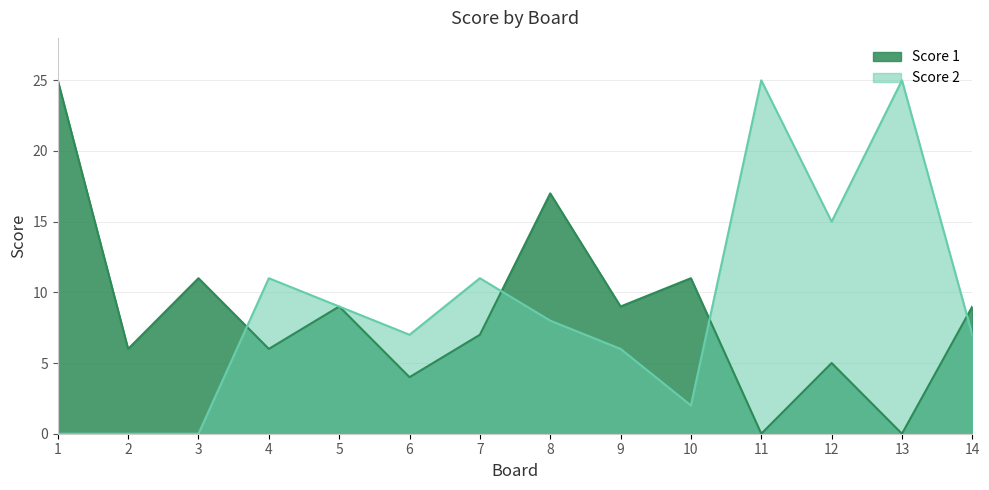

At how many categories does at least one series exceed 15?

4